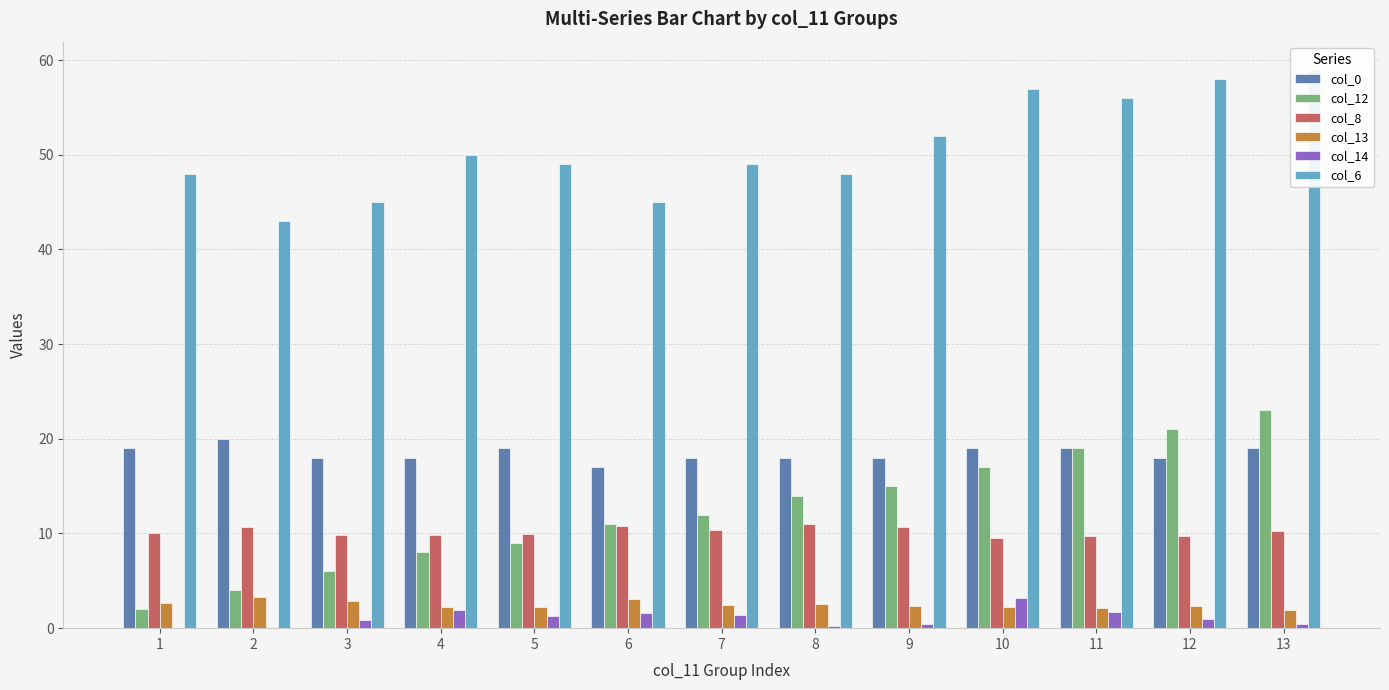

Reading left to right, extract all data points from this chart.

col_0: 19.0	20.0	18.0	18.0	19.0	17.0	18.0	18.0	18.0	19.0	19.0	18.0	19.0
col_12: 2.0	4.0	6.0	8.0	9.0	11.0	12.0	14.0	15.0	17.0	19.0	21.0	23.0
col_8: 10.1	10.7	9.8	9.8	9.9	10.8	10.4	11.0	10.7	9.5	9.7	9.7	10.3
col_13: 2.7	3.3	2.9	2.2	2.2	3.1	2.4	2.5	2.3	2.2	2.1	2.3	1.9
col_14: 0.0	0.0	0.9	1.9	1.3	1.6	1.4	0.2	0.4	3.2	1.7	1.0	0.5
col_6: 48.0	43.0	45.0	50.0	49.0	45.0	49.0	48.0	52.0	57.0	56.0	58.0	59.0